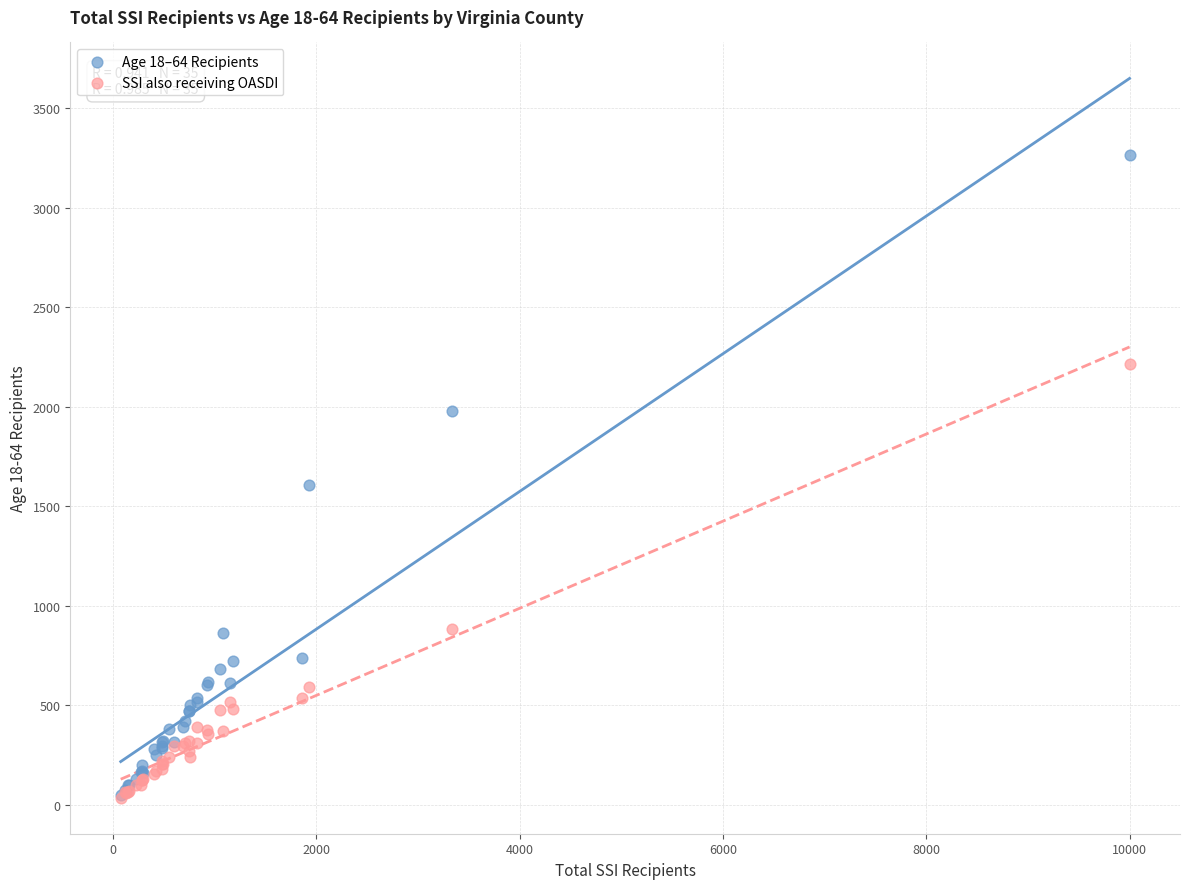

Which series contains the highest Y value?

Age 18–64 Recipients